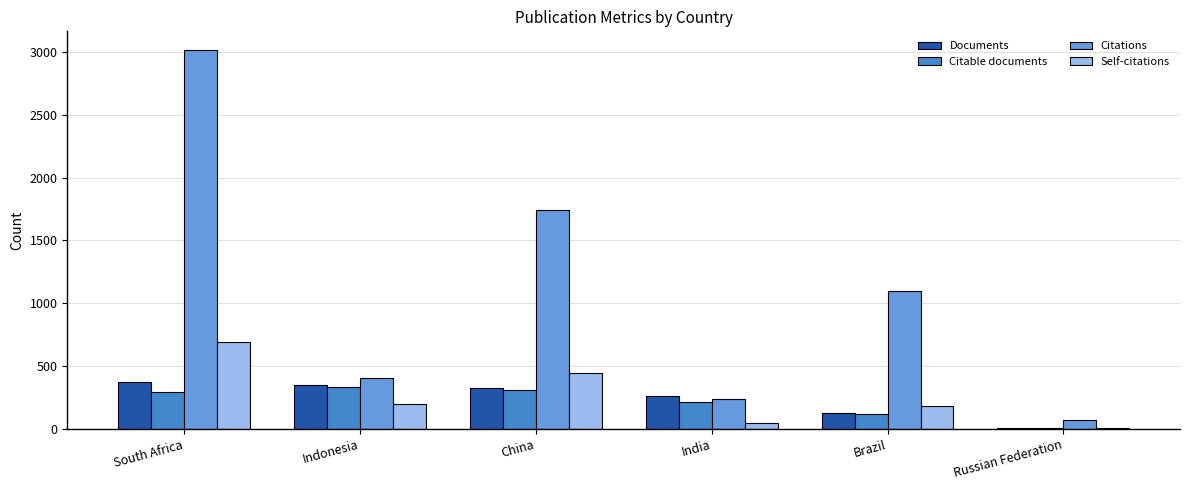

Does the chart contain stacked bars?

No